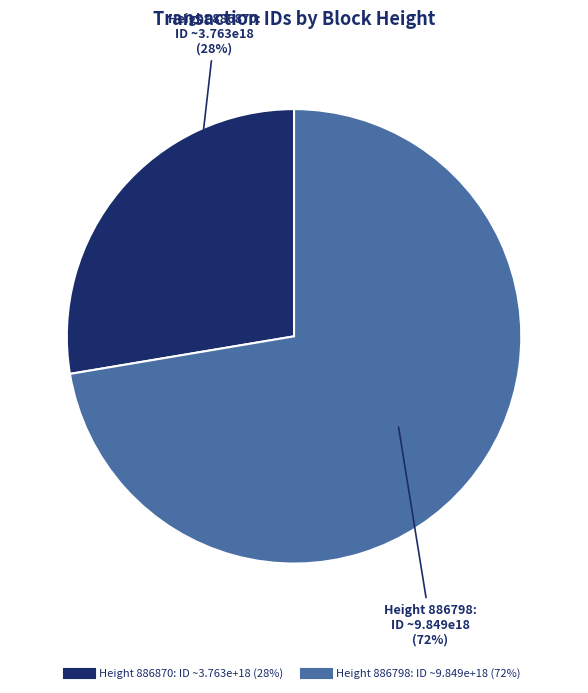

Combined, do Height 886798 and Height 886870 account for over 50%?

Yes